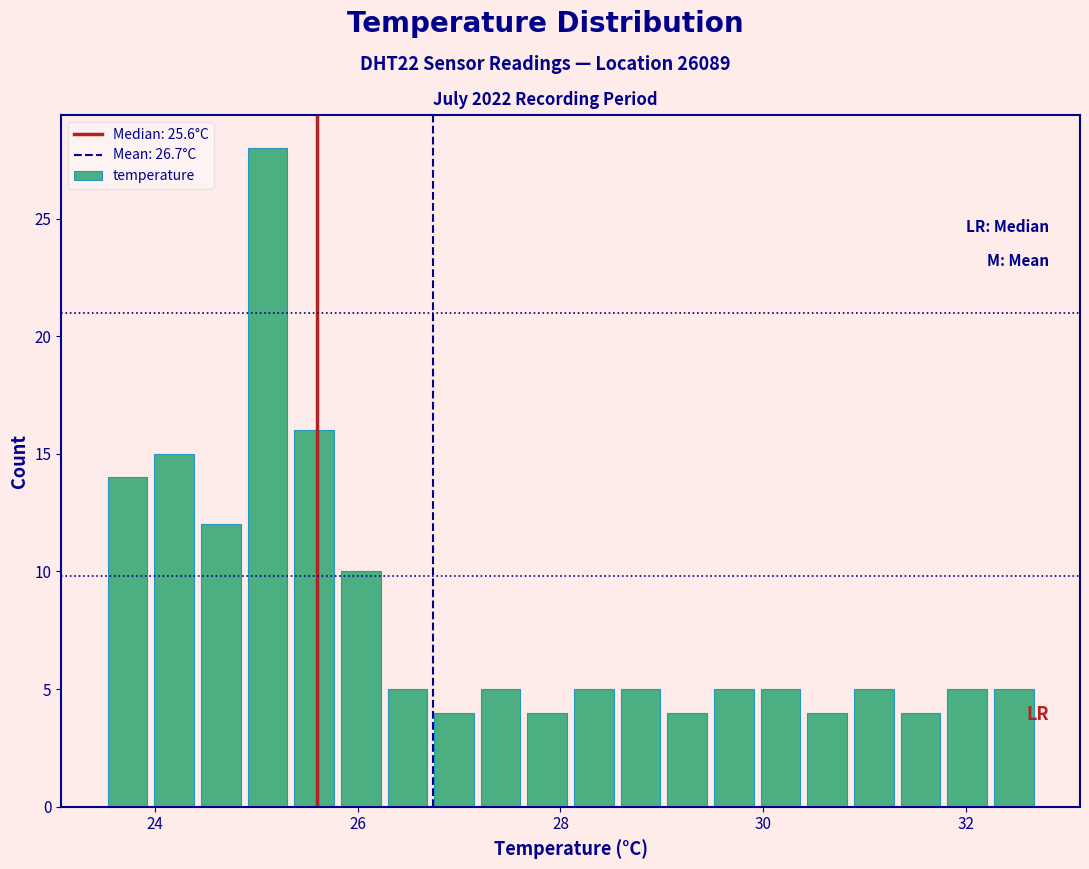

Around what value on the x-axis is the tallest bar? Give the approximate position of its centre, as read against the axis.

25.2